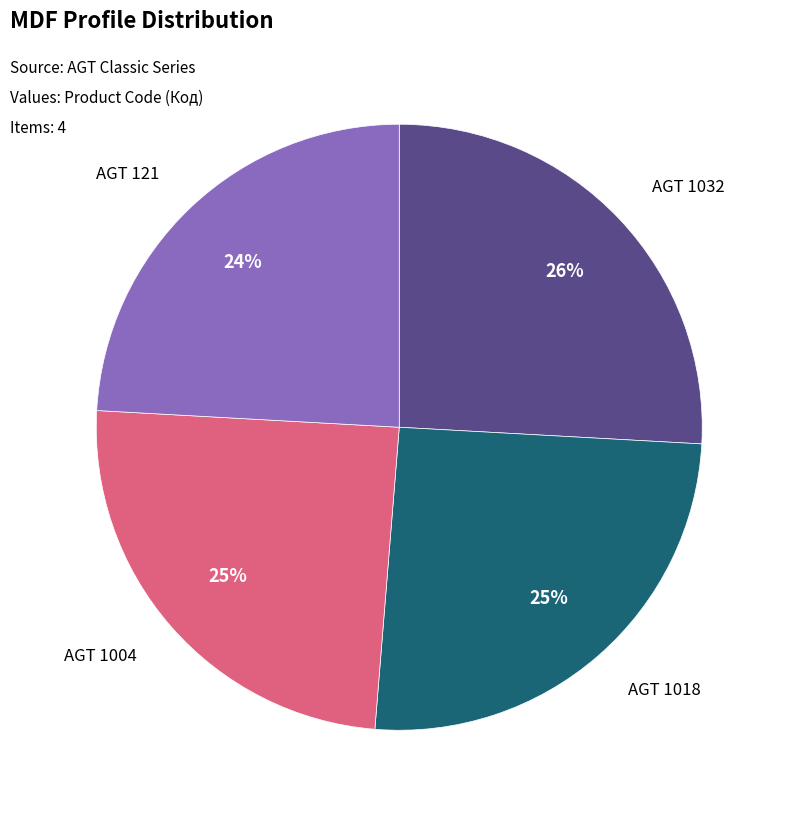

To the nearest percent, what is the difference between the largest and smallest slice percentages?

2%